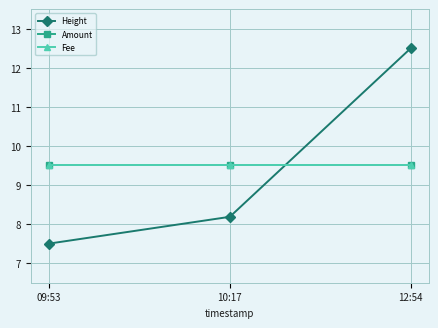

What is the value of the Amount point at the 1st from the left?

9.5